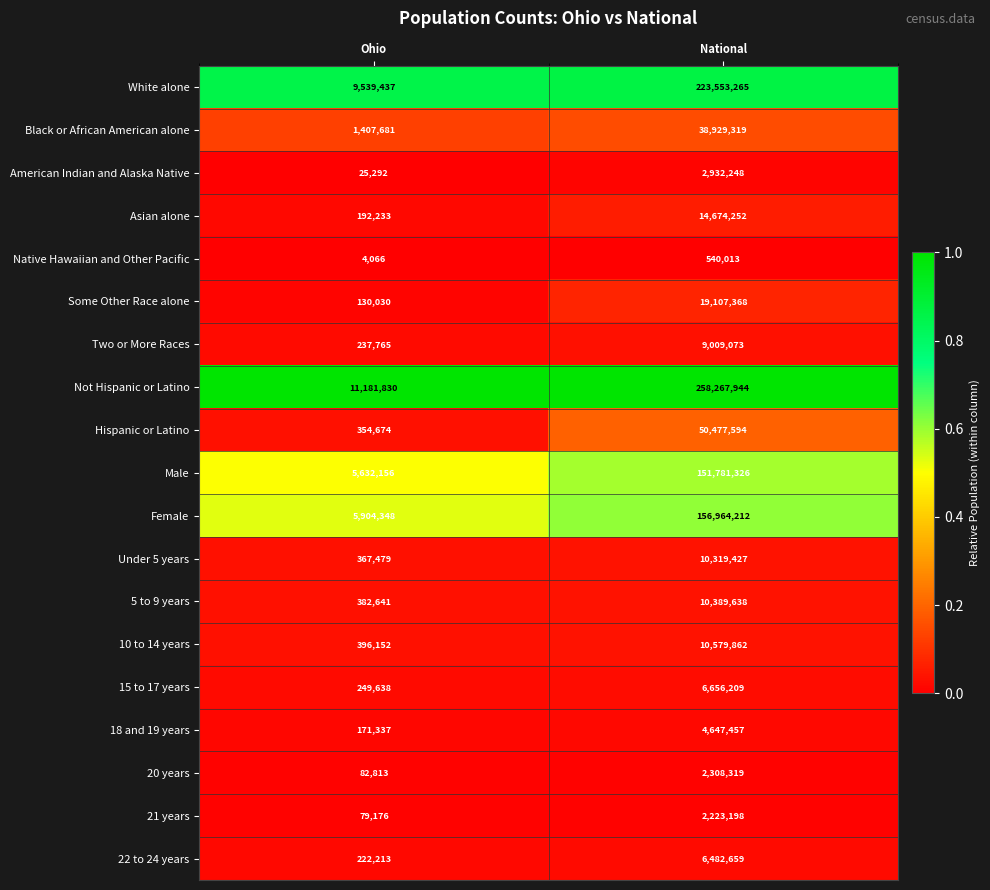

Read the 5 to 9 years value at Ohio.

382641